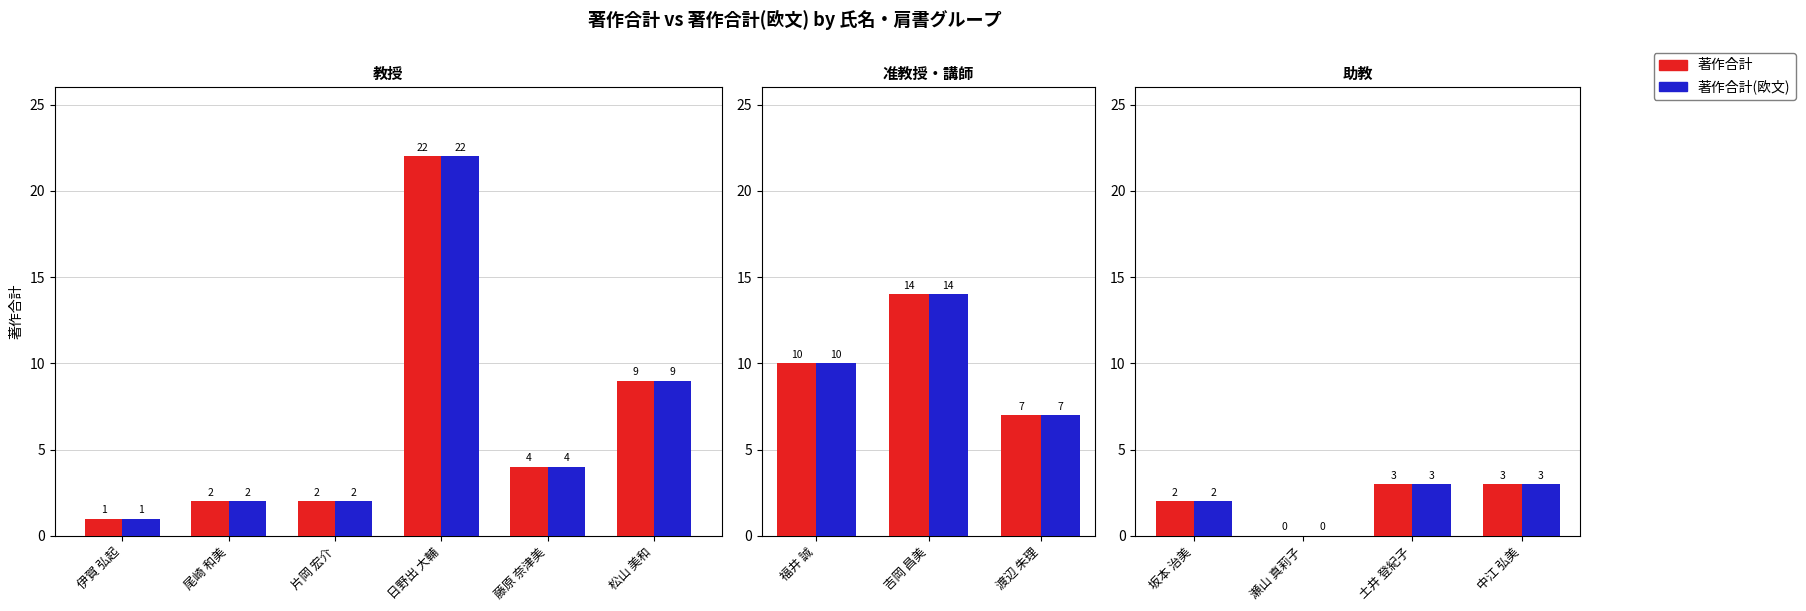

List the series in order of their peak value, lowest first.

著作合計, 著作合計(欧文)